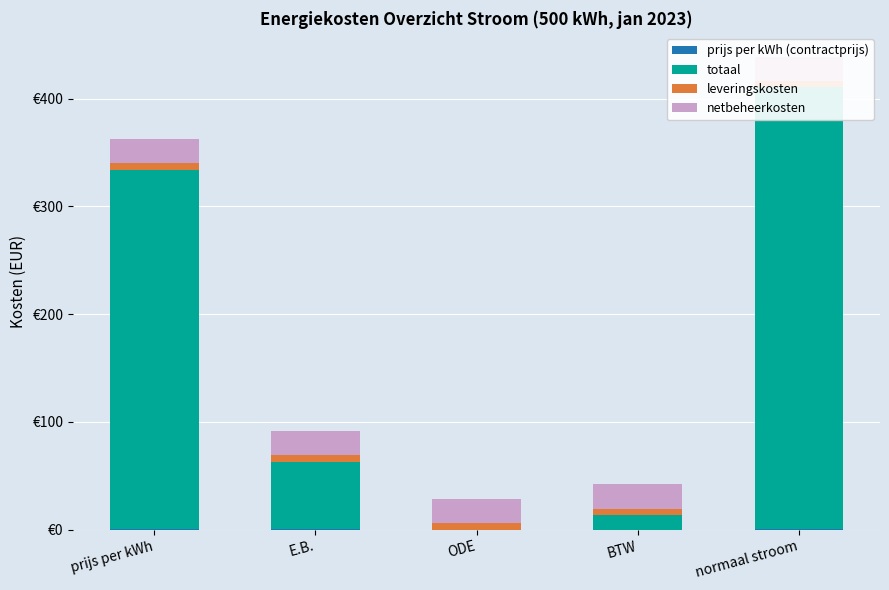

What is the label of the 5th bar from the left?

normaal stroom